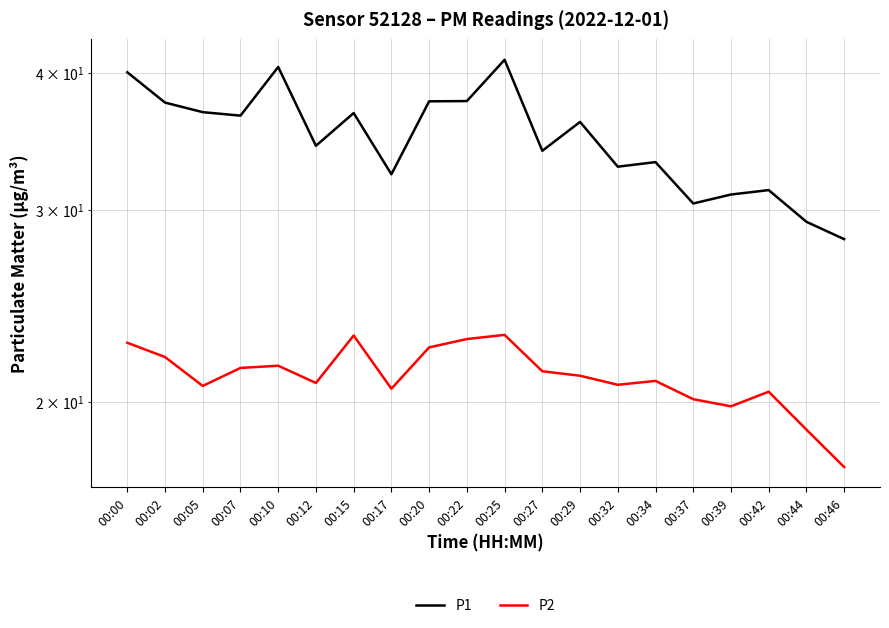

What is the difference between the maximum and second lowest values in the P1 series?

11.9